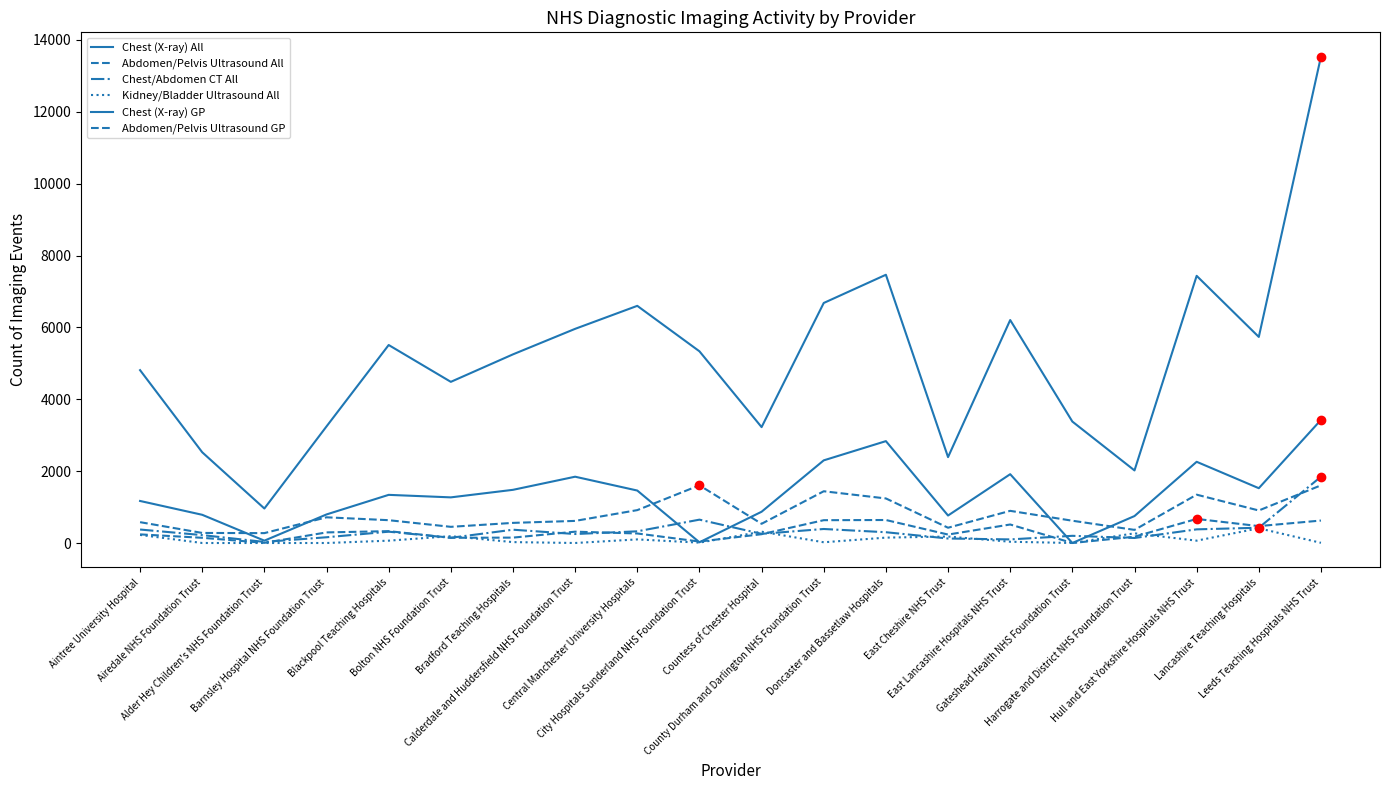

At which category does Chest/Abdomen CT All reach its first local peak?

Blackpool Teaching Hospitals